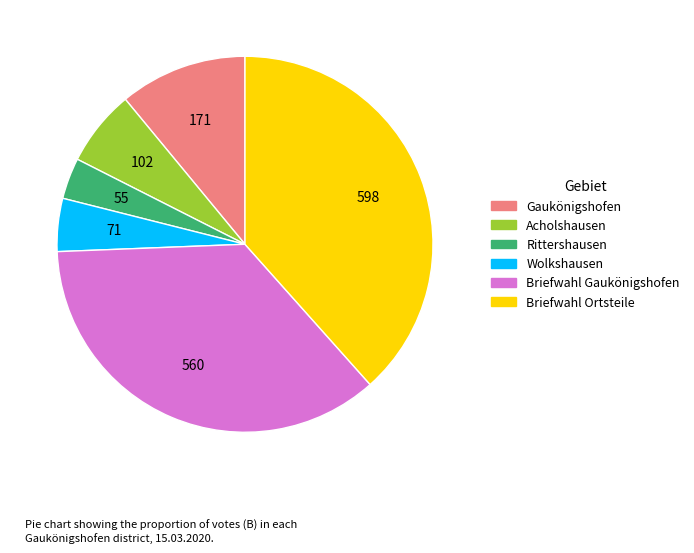

Combined, do Rittershausen and Acholshausen account for over 50%?

No